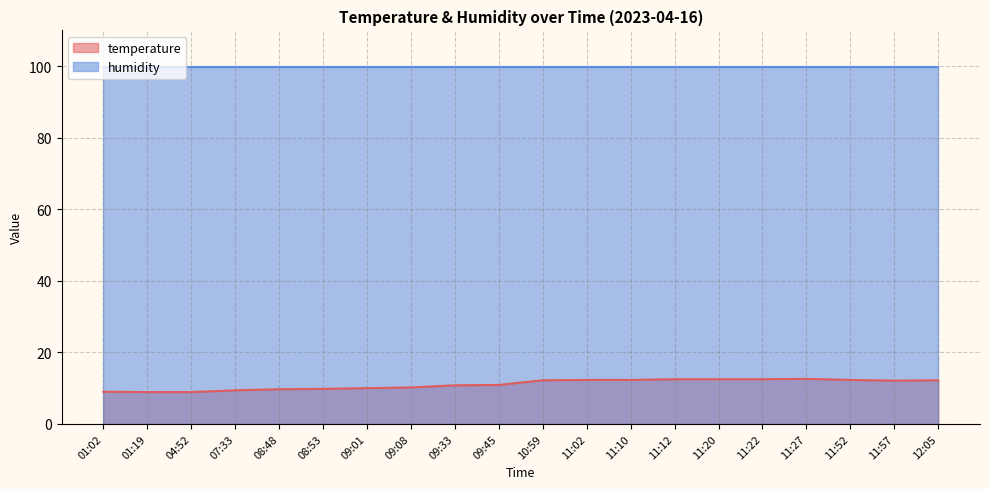

The value at 08:53 is 9.8. True or false?

True